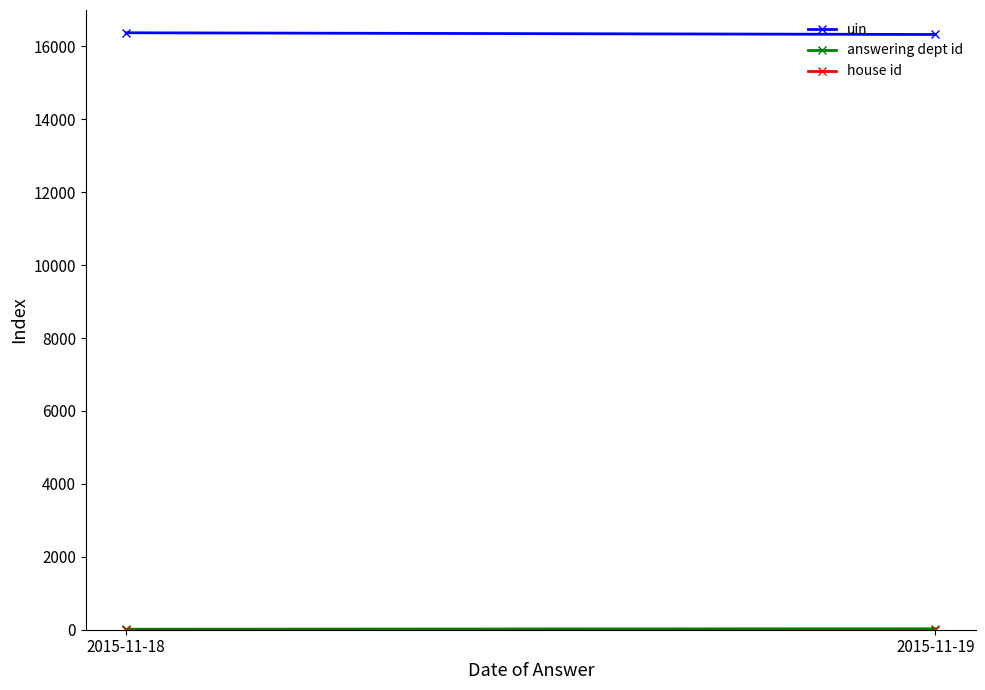

At which category is the sum across all series the highest?

2015-11-18